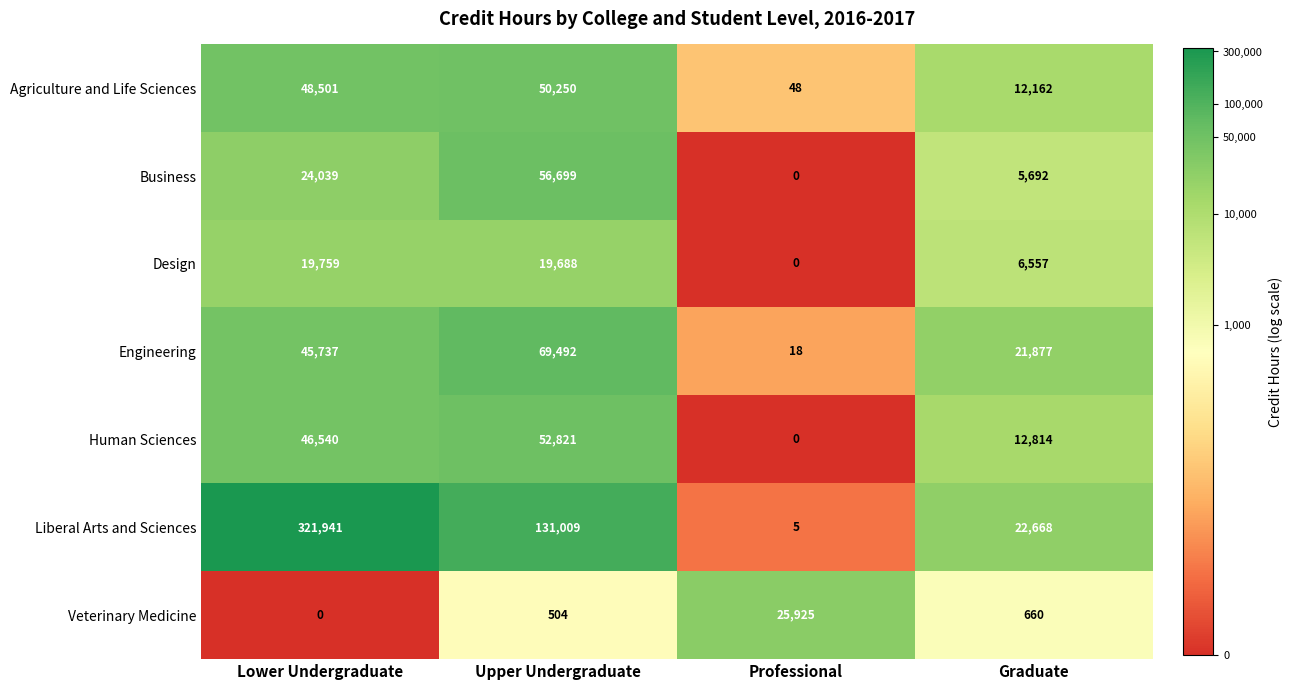

The Liberal Arts and Sciences series shows 209606 at Upper Undergraduate. True or false?

False